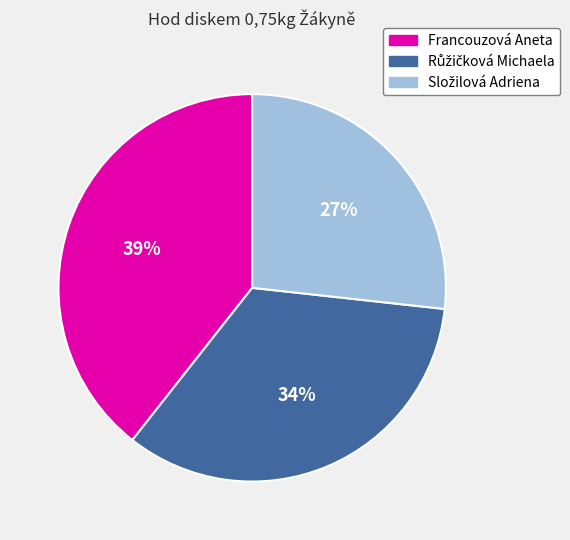

Is Francouzová Aneta the majority of the pie?

No